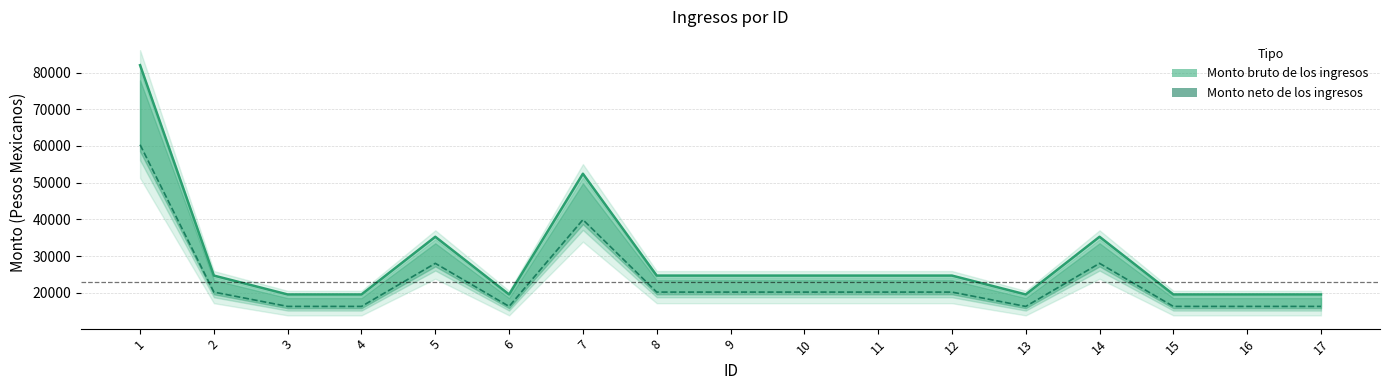

What is the value of the Monto neto de los ingresos point at the 16th from the left?

16269.2